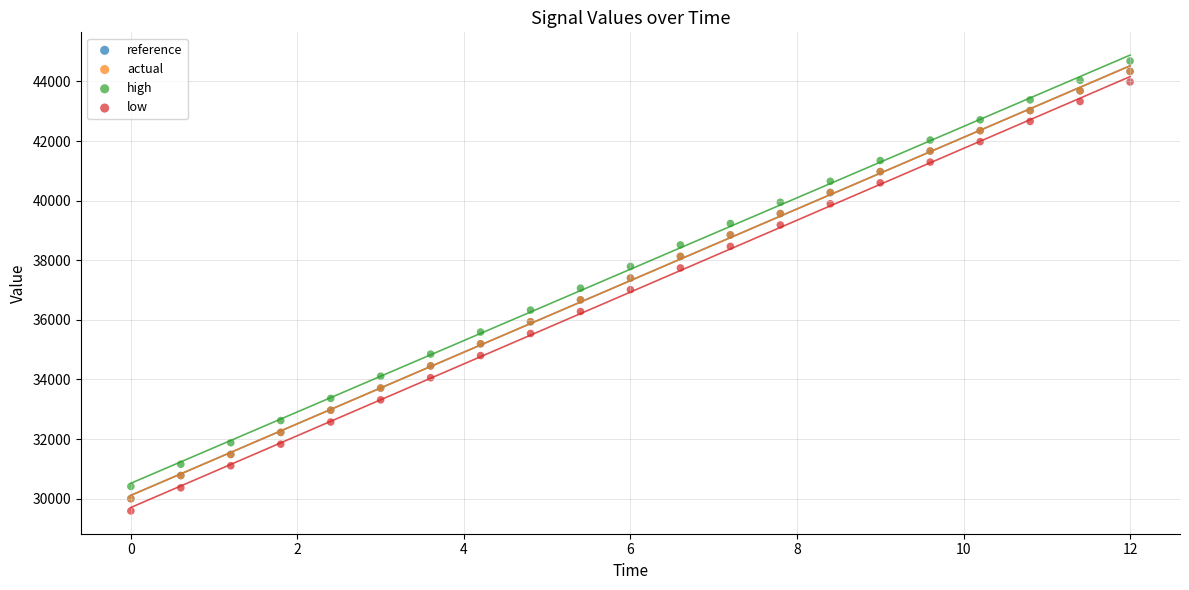

Which series contains the lowest Y value?

low